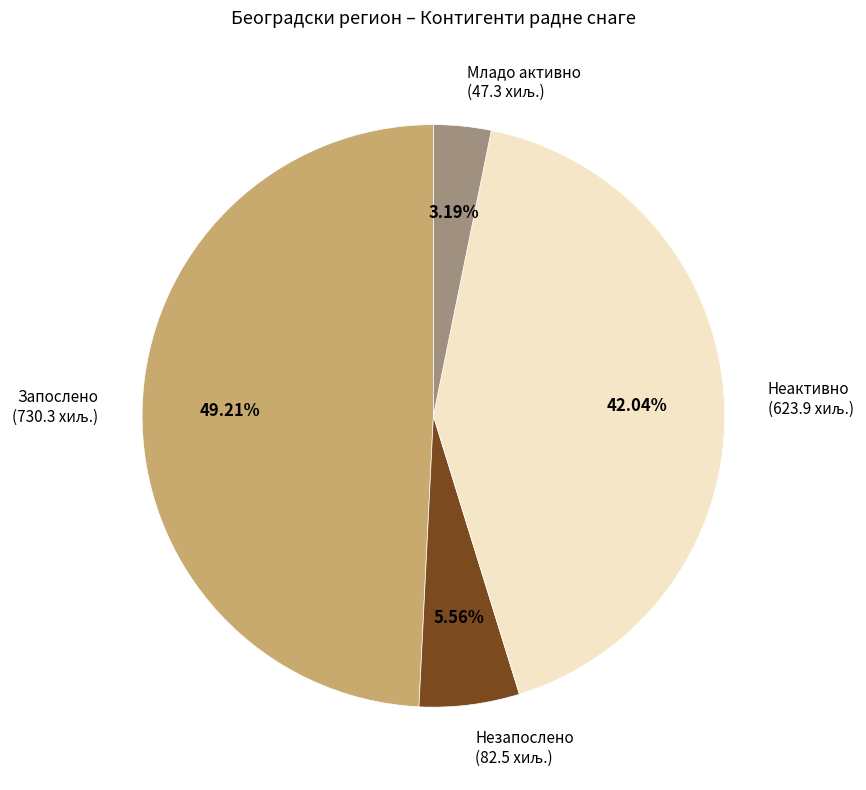

To the nearest percent, what is the difference between the Запослено and Незапослено slice percentages?

44%